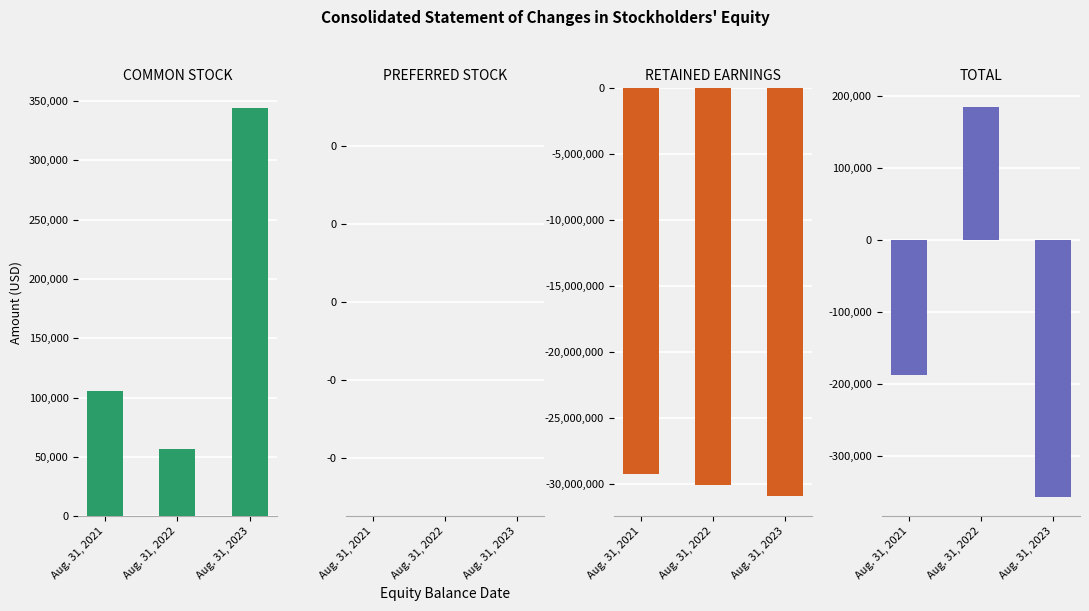

What is the spread (max minus min) of values at Aug. 31, 2023?

31268745